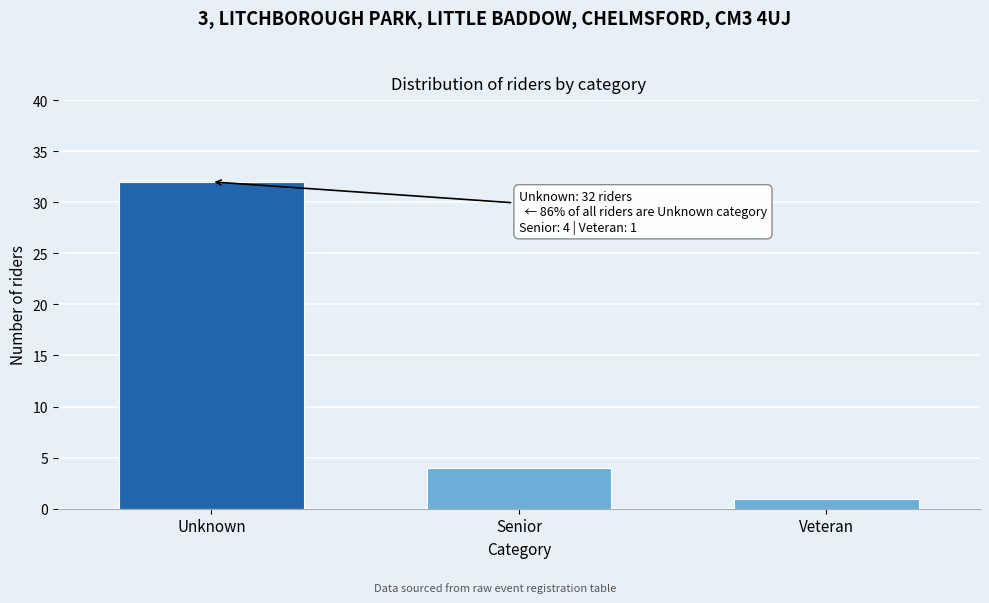

Reading left to right, transcribe all the data shown in this chart.

Unknown=32	Senior=4	Veteran=1